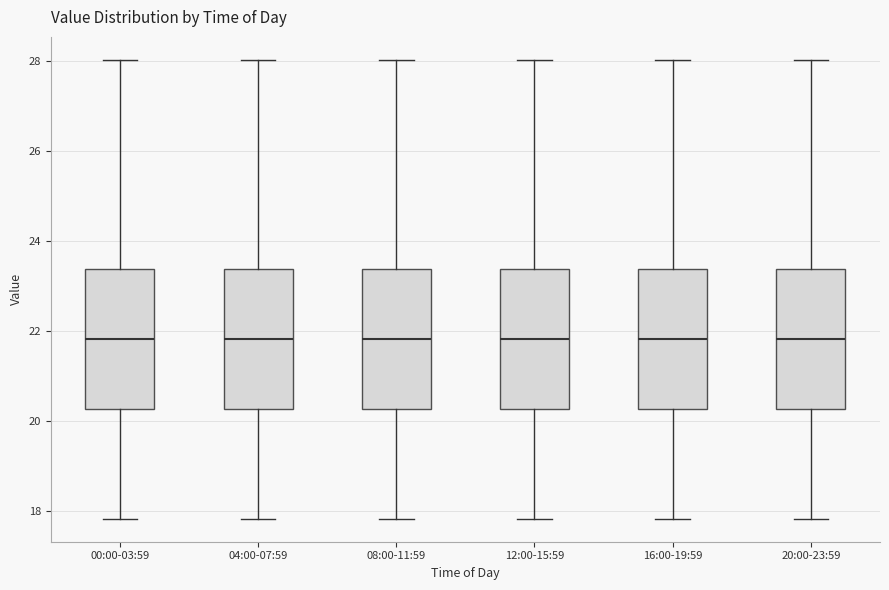

Reading left to right, transcribe this box plot: for each box, give where its median line is, the range the box spans, and where its two whiskers end, as read against the y-axis. The values are not printed on the chart, so give them approximately, as read against the axis.

00:00-03:59: median 21.8, box 20.2 to 23.4, whiskers 17.8 to 28.0
04:00-07:59: median 21.8, box 20.2 to 23.4, whiskers 17.8 to 28.0
08:00-11:59: median 21.8, box 20.2 to 23.4, whiskers 17.8 to 28.0
12:00-15:59: median 21.8, box 20.2 to 23.4, whiskers 17.8 to 28.0
16:00-19:59: median 21.8, box 20.2 to 23.4, whiskers 17.8 to 28.0
20:00-23:59: median 21.8, box 20.2 to 23.4, whiskers 17.8 to 28.0